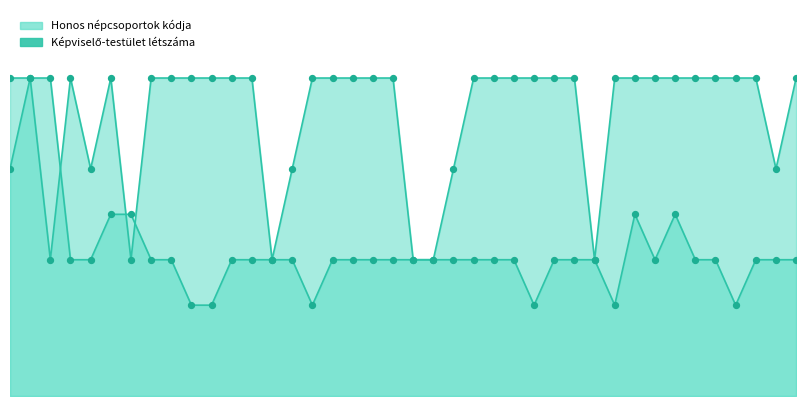

Which series contains the lowest Y value?

Képviselő-testület létszáma (line)